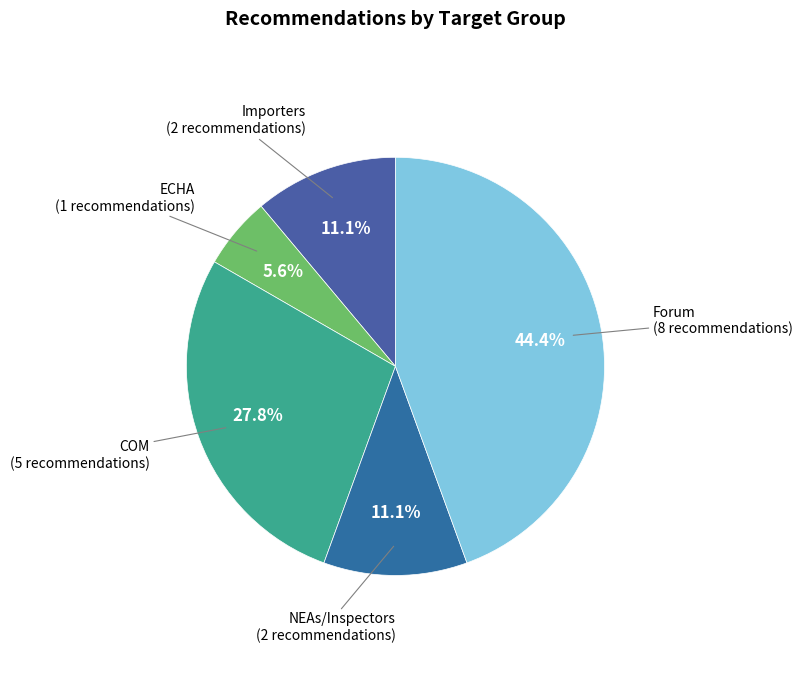

What is the smallest slice in the pie chart?

ECHA